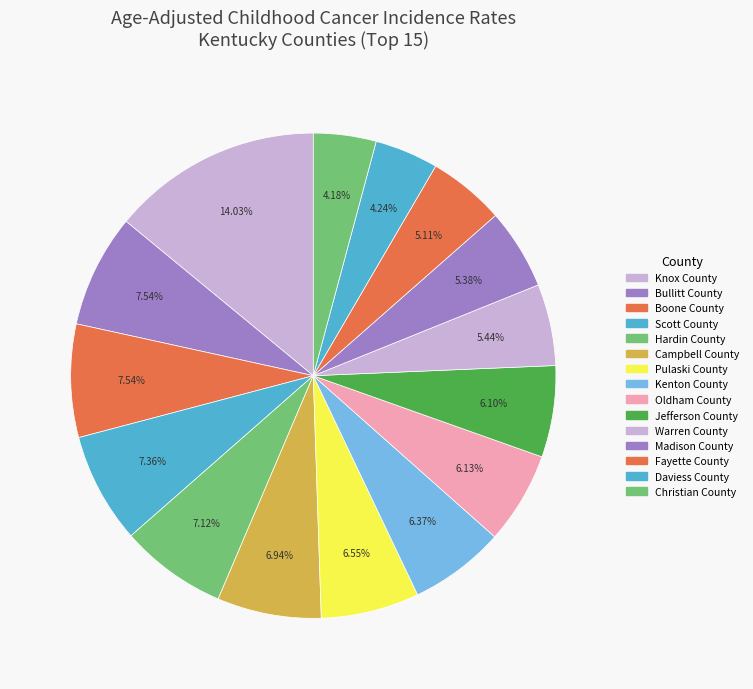

Is there a majority slice in this chart?

No